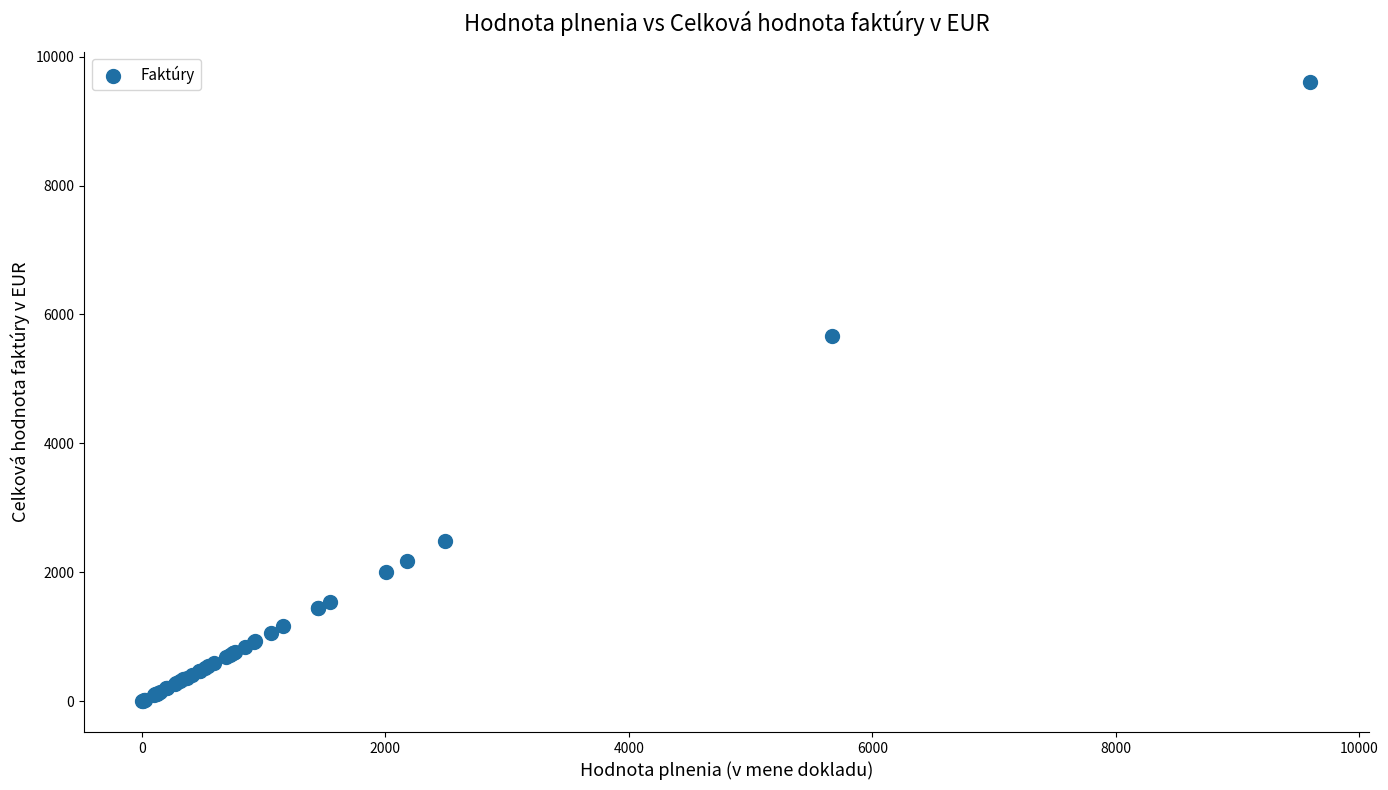

What Y value in the scatter plot is closest to 4800?

5665.5